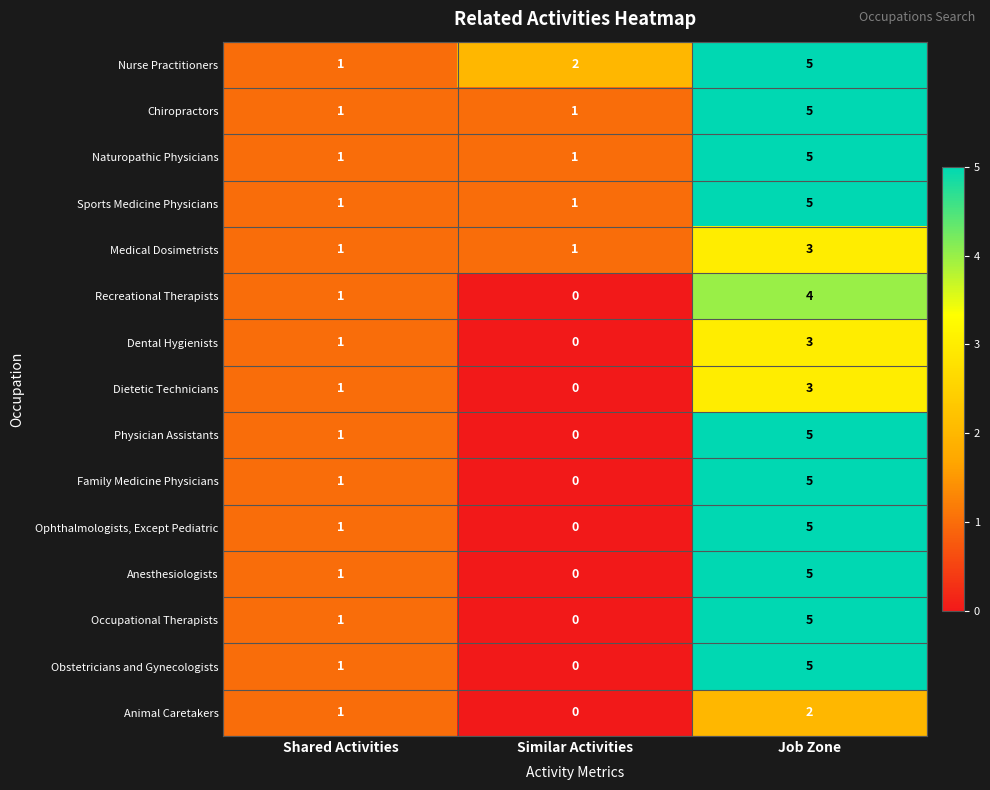

At which label does Family Medicine Physicians reach its minimum?

Similar Activities